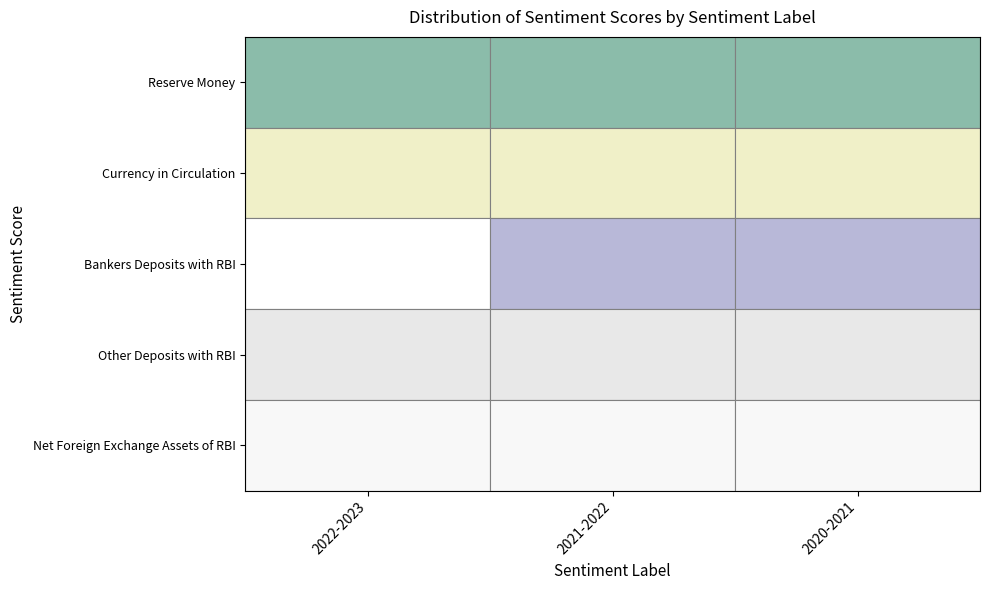

Where is Reserve Money nearest to the value 307203?

2